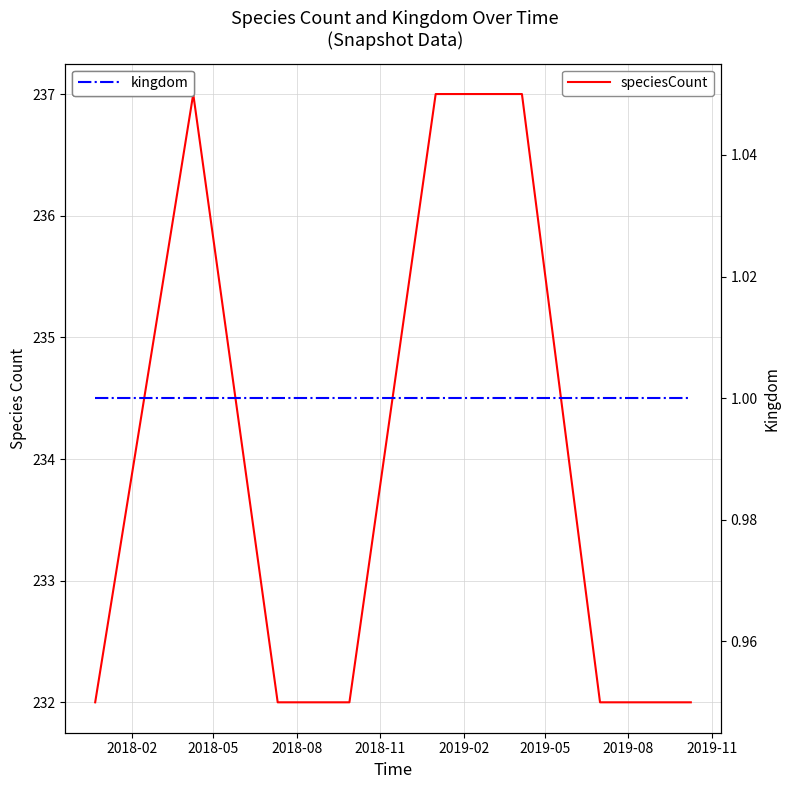

Rank the series by their average value, from highest to lowest.

speciesCount, kingdom